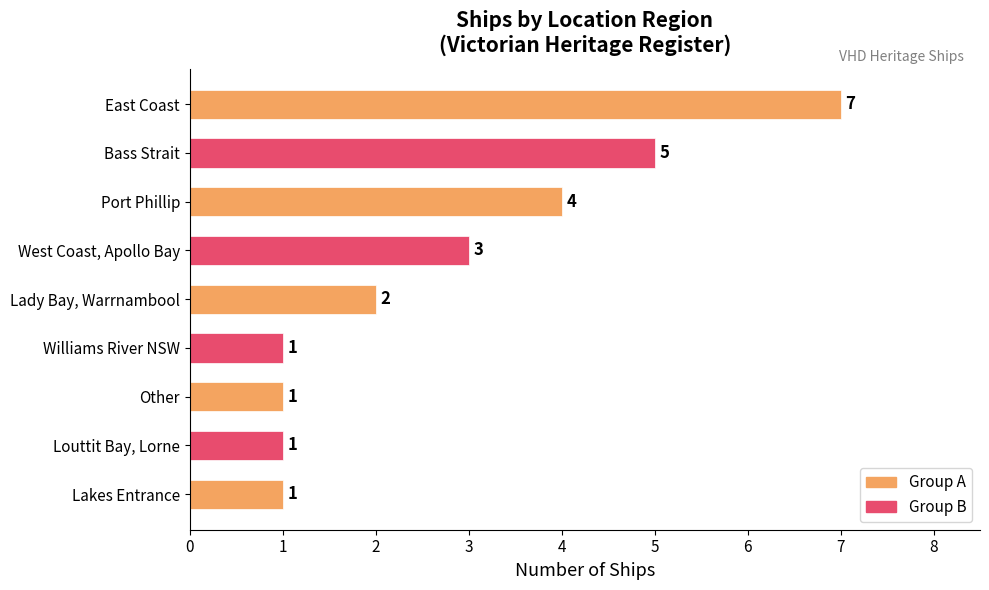

What is the change in value from Bass Strait to Lady Bay, Warrnambool?

-3